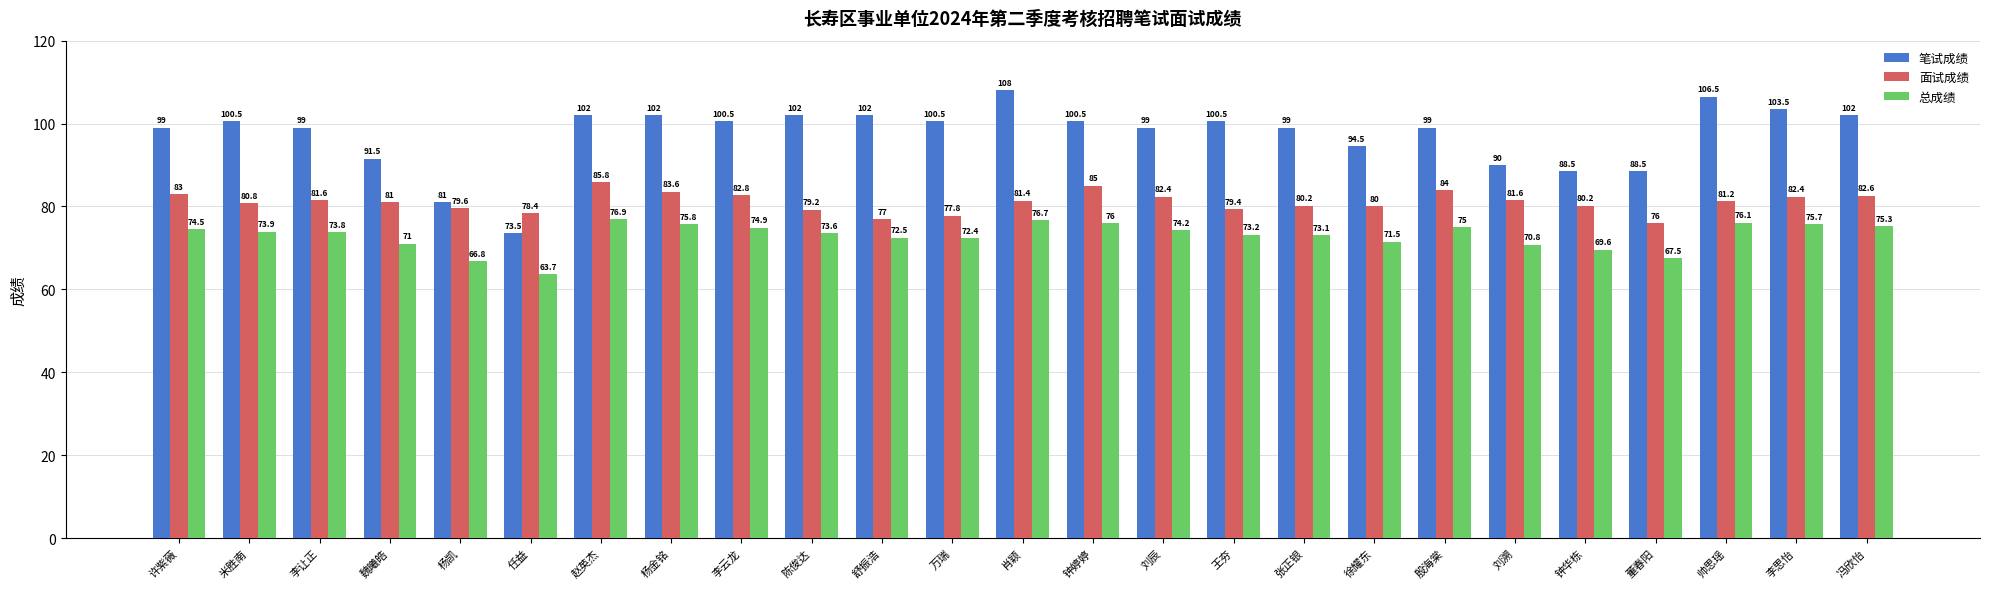

Rank the series by their average value, from highest to lowest.

笔试成绩, 面试成绩, 总成绩